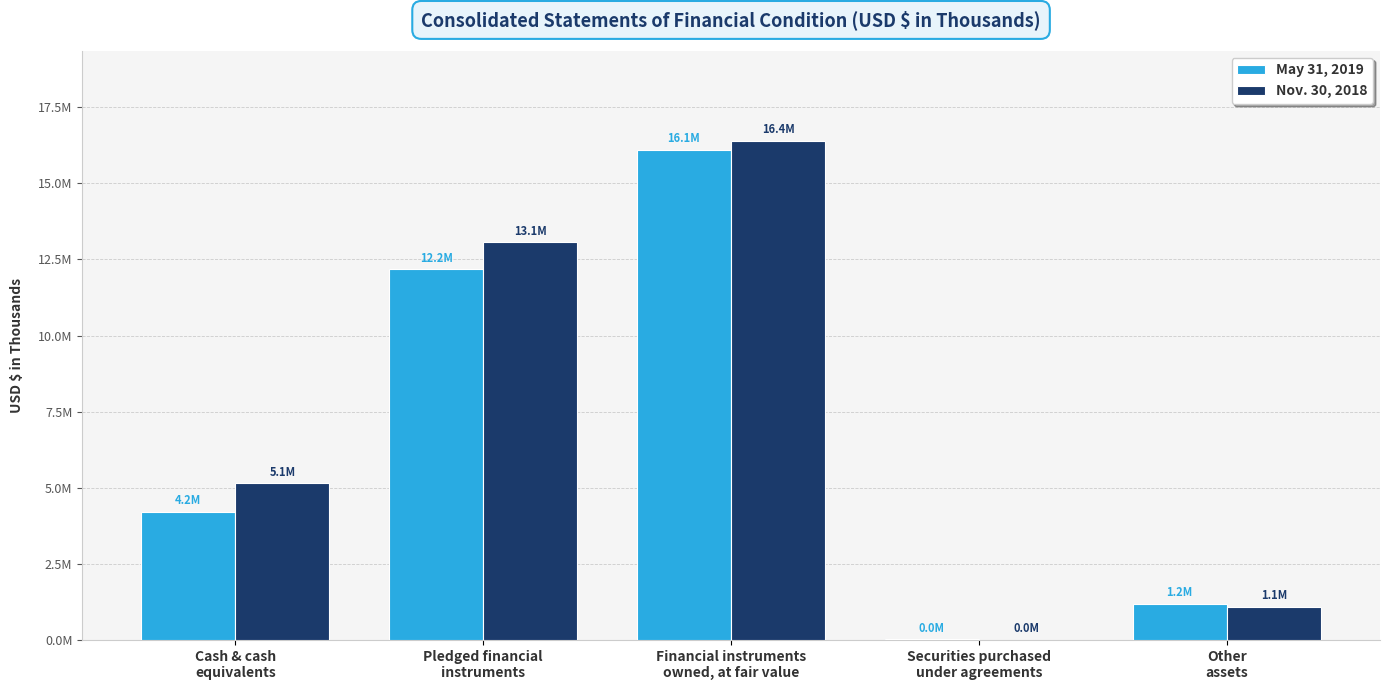

What are all the series names shown in the legend?

May 31, 2019, Nov. 30, 2018